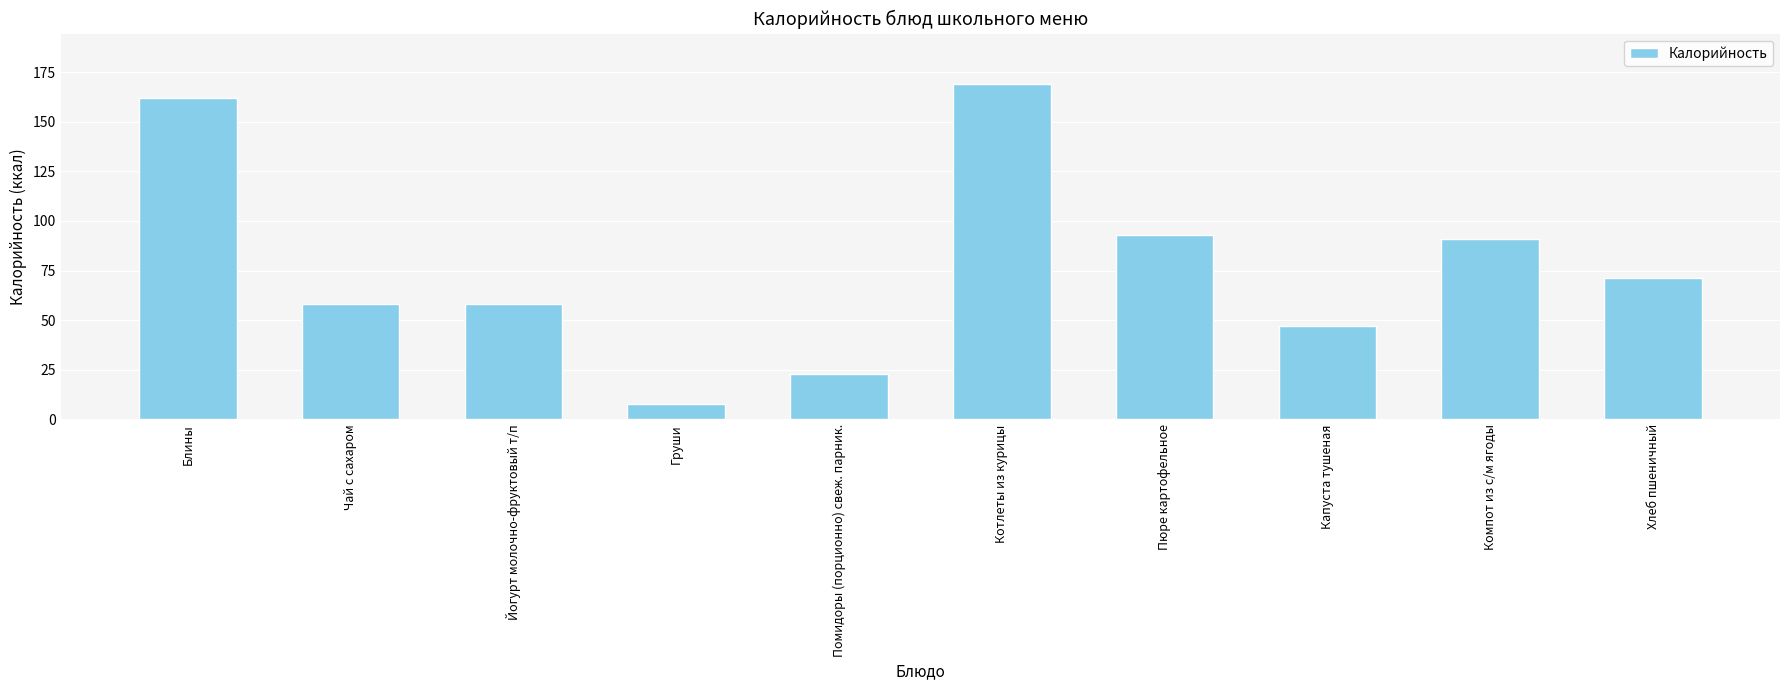

How many data points are less than 71?

5